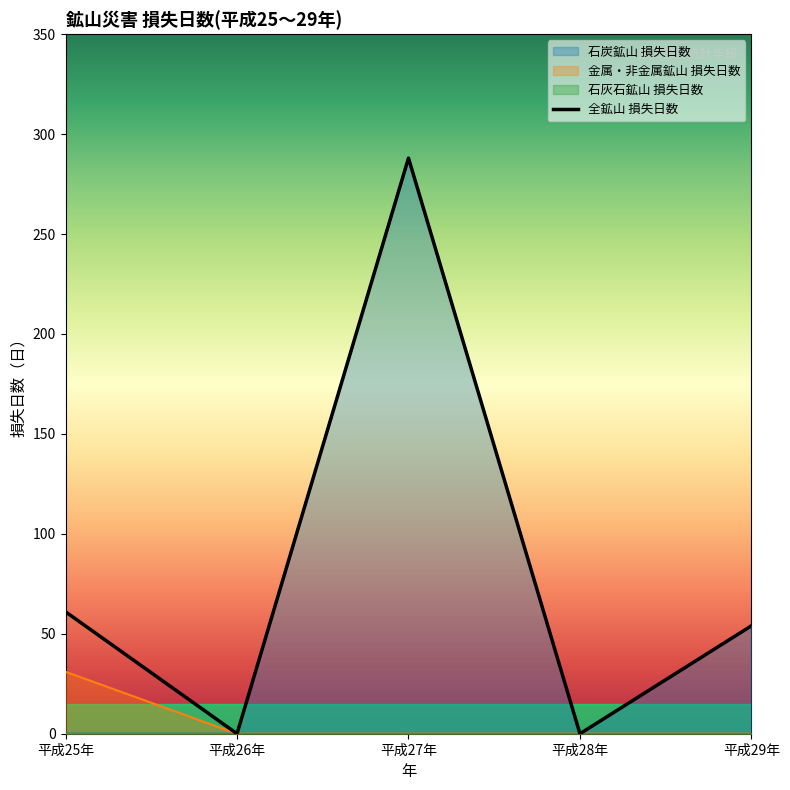

What is the change in value from 平成28年 to 平成29年?

+54